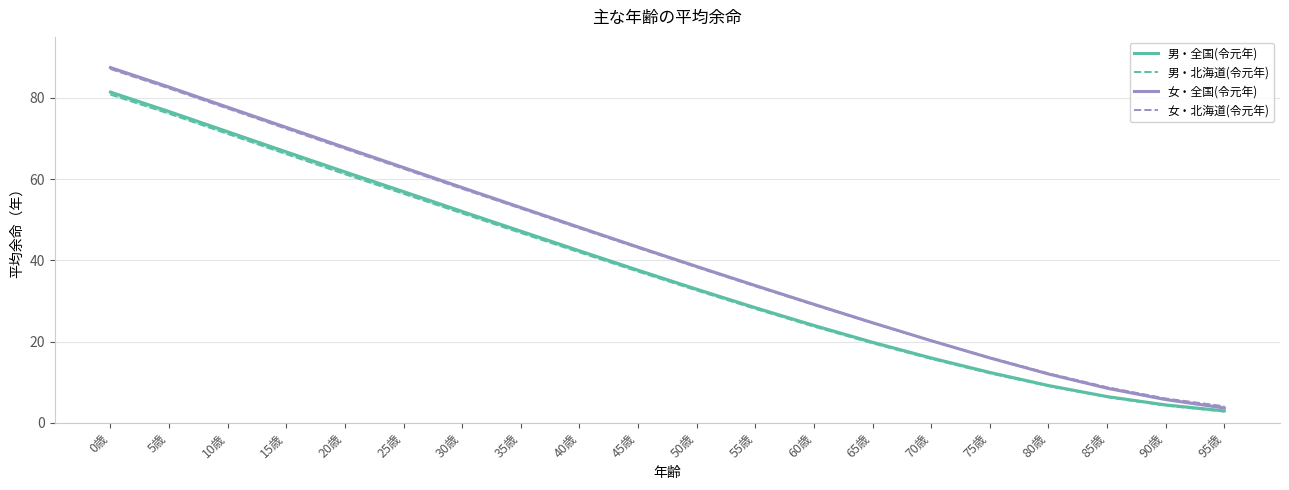

What is the sum of all 女・北海道(令元年) values?

843.3